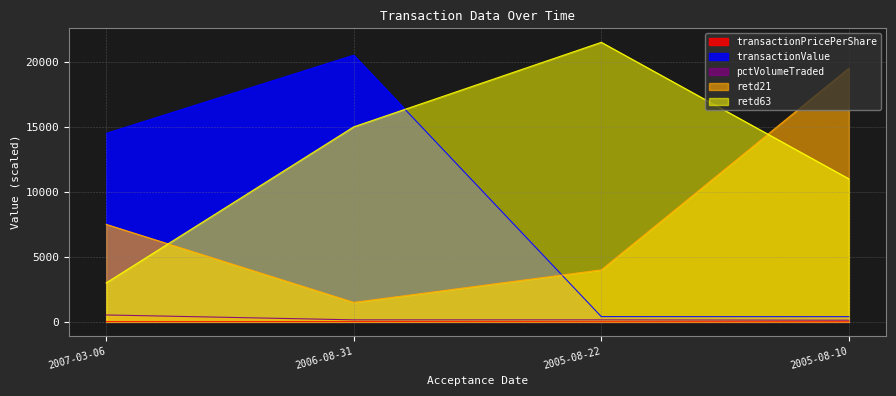

At which category does transactionValue reach its first local peak?

2006-08-31